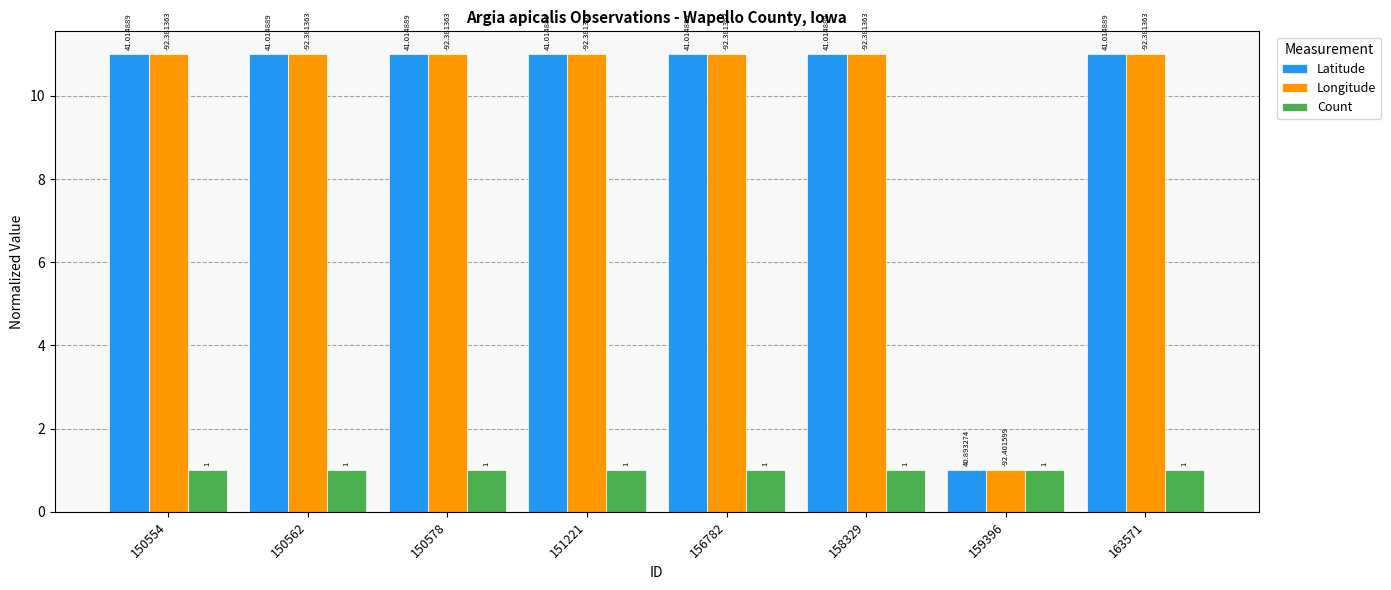

Are the bars horizontal?

No